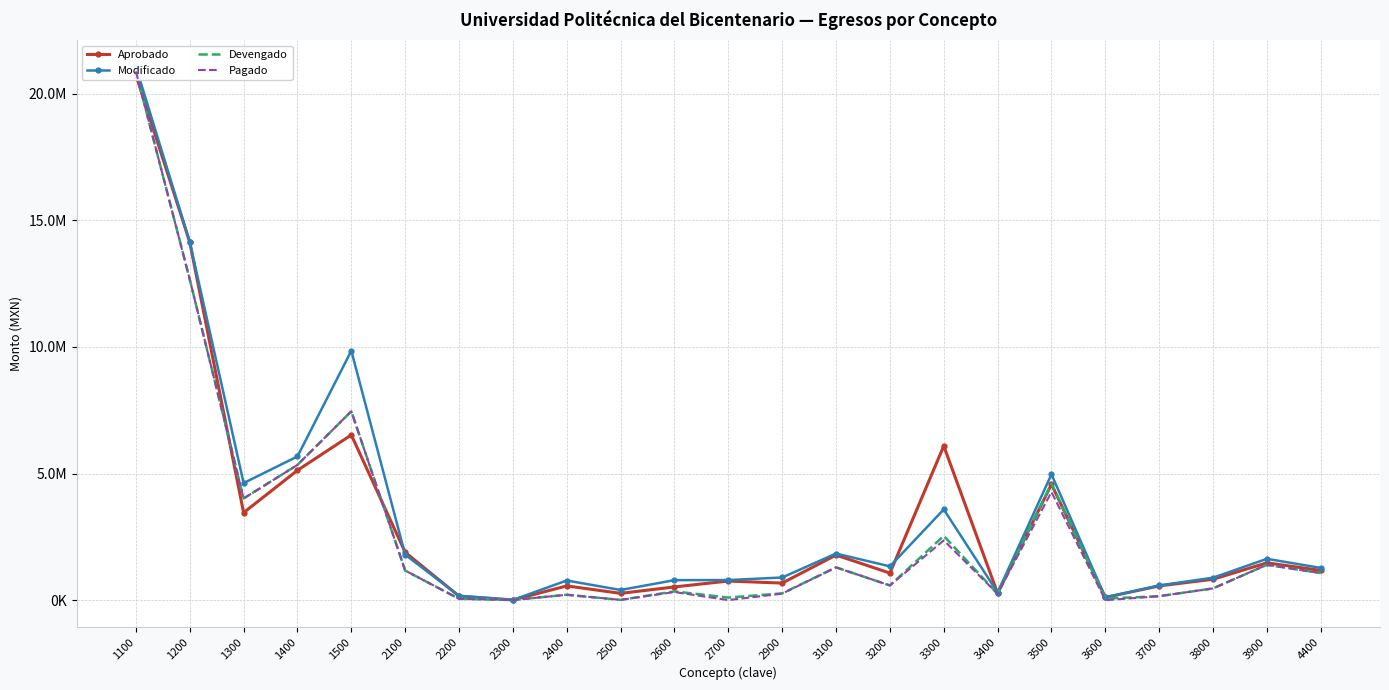

What is the value of the Devengado point at the 9th from the left?

215003.7